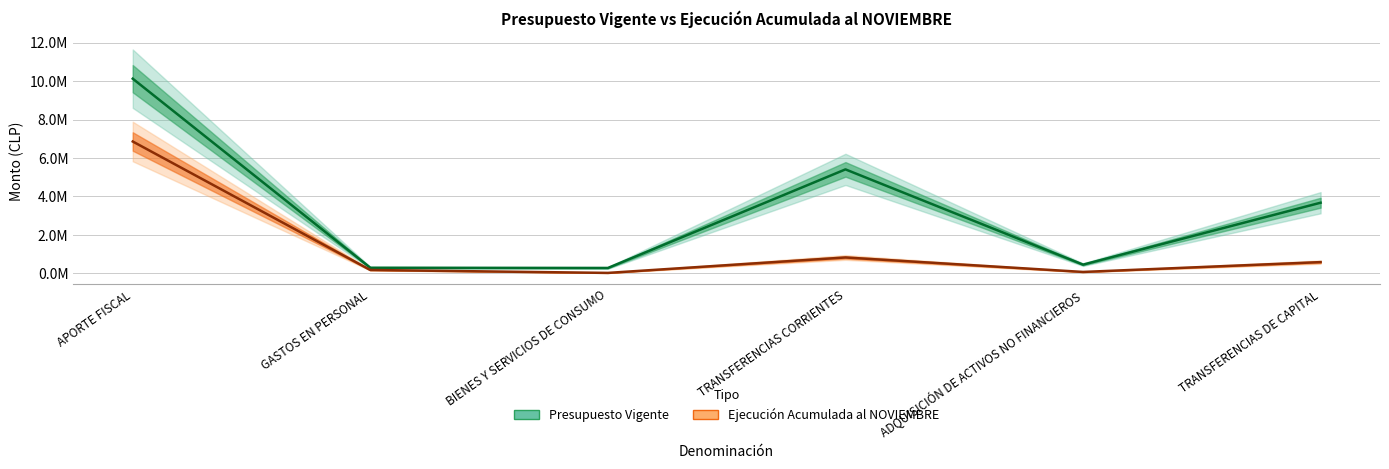

How many data points in Presupuesto Vigente are above 3676570?

2